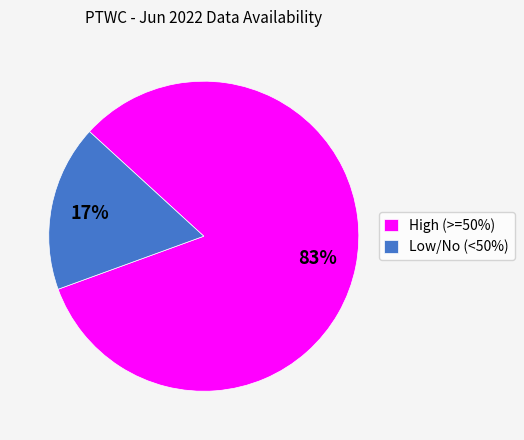

True or false: Low/No (<50%) accounts for 8% of the total.

False